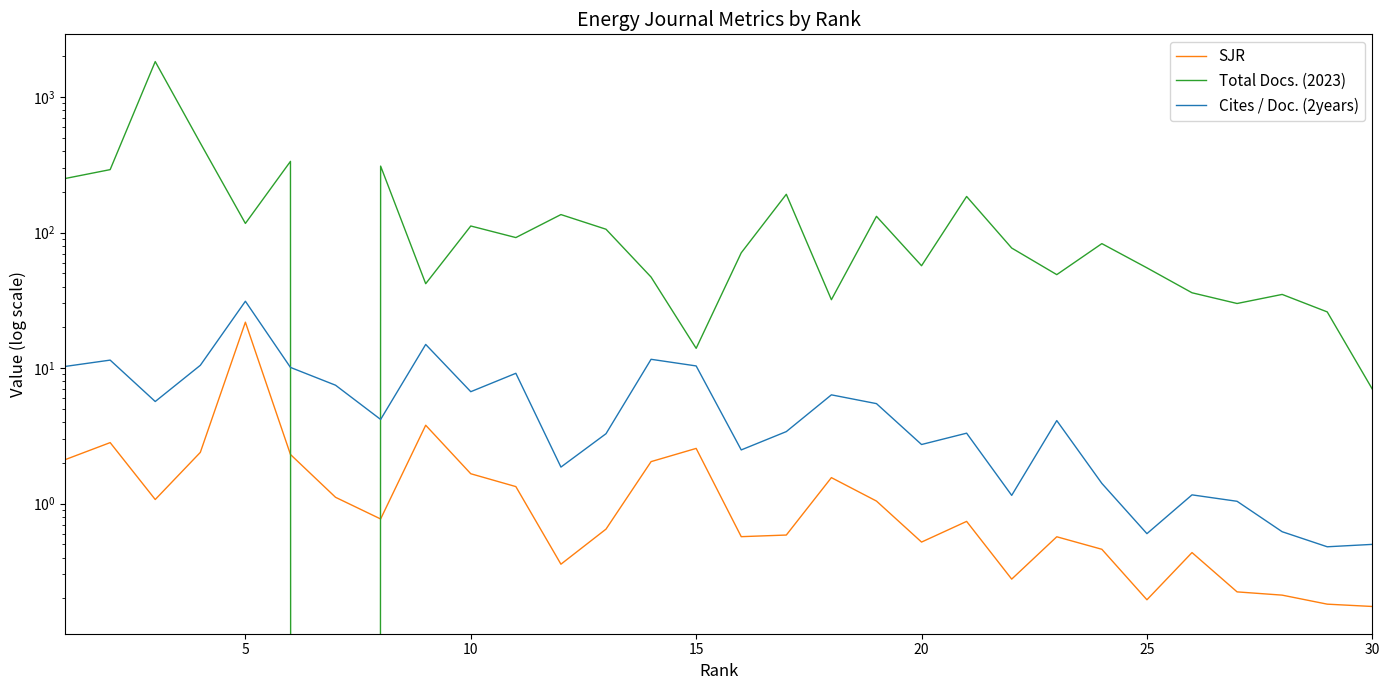

How many lines are shown in the chart?

3